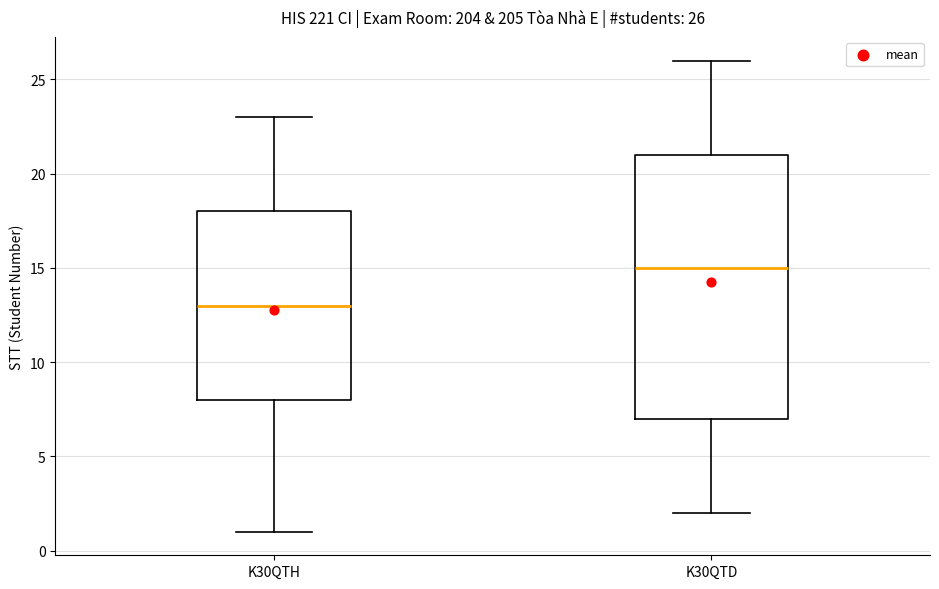

Which box's median line is the lowest?

K30QTH